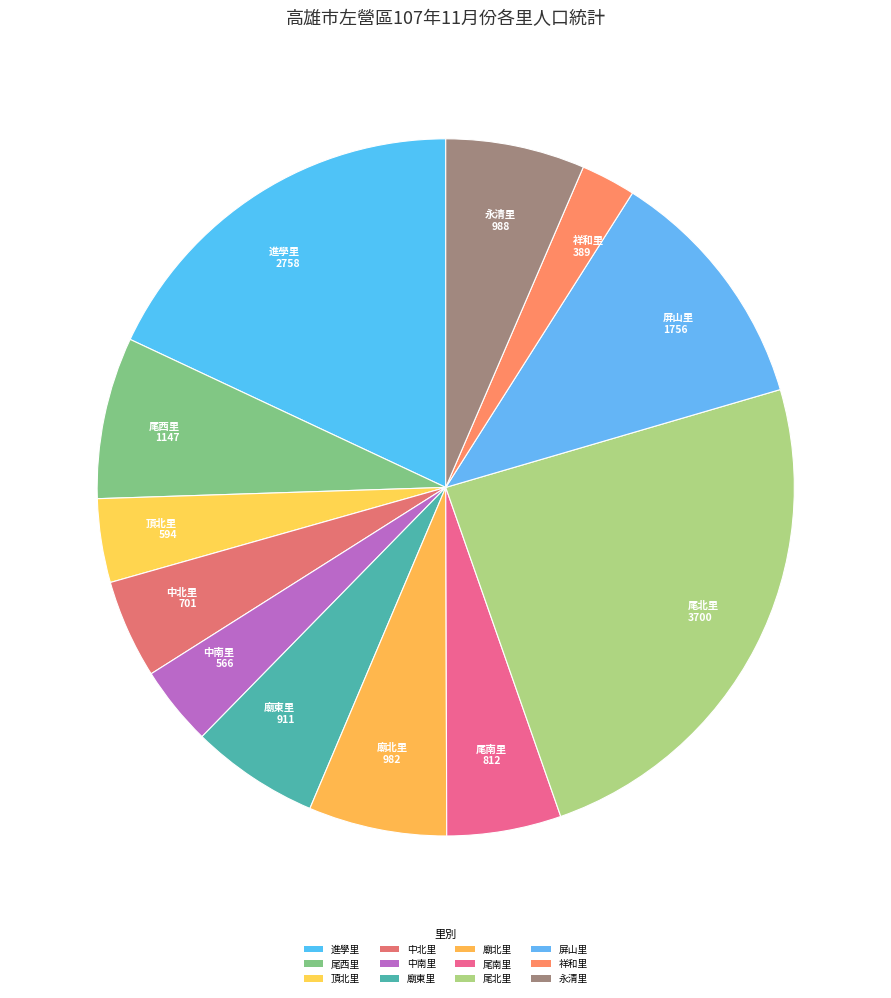

What is the change in value from 廟東里 to 永清里?

+77